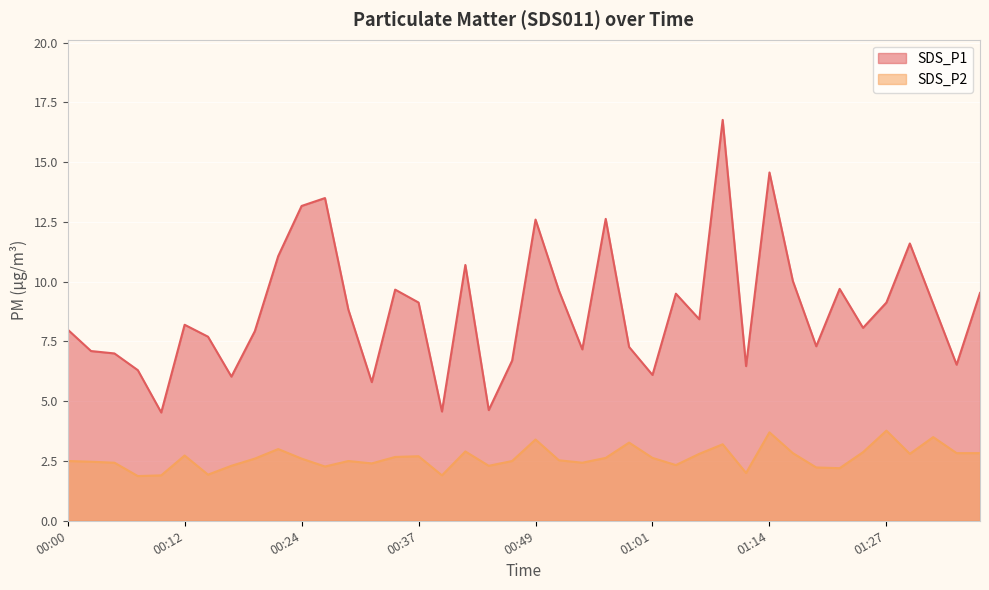

Between 00:05 and 00:27, which is larger?

00:27